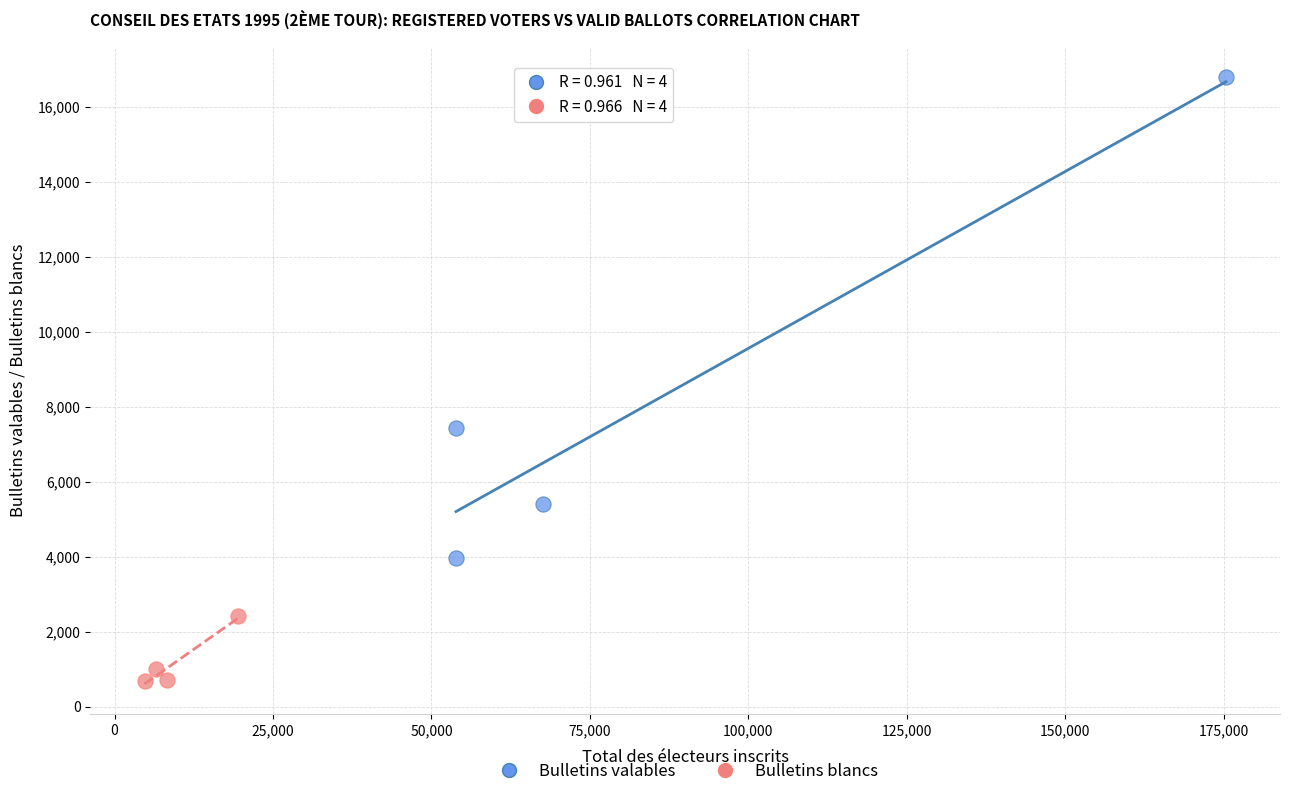

Which series contains the highest Y value?

Bulletins valables